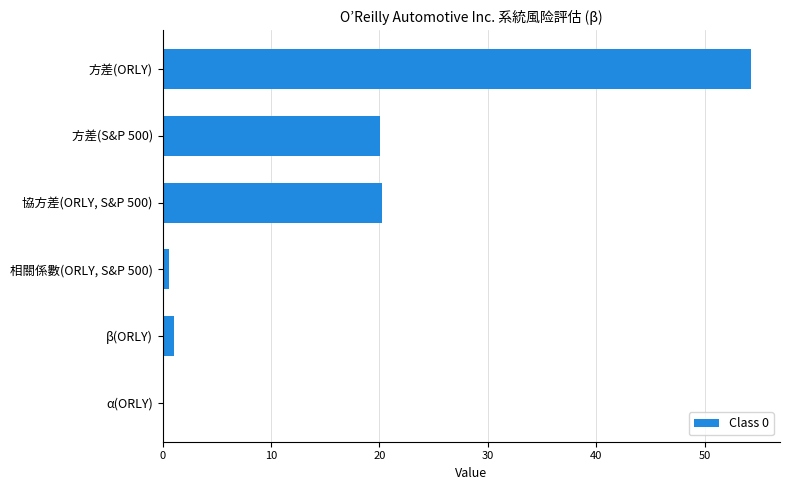

What is the greatest value displayed?

54.2